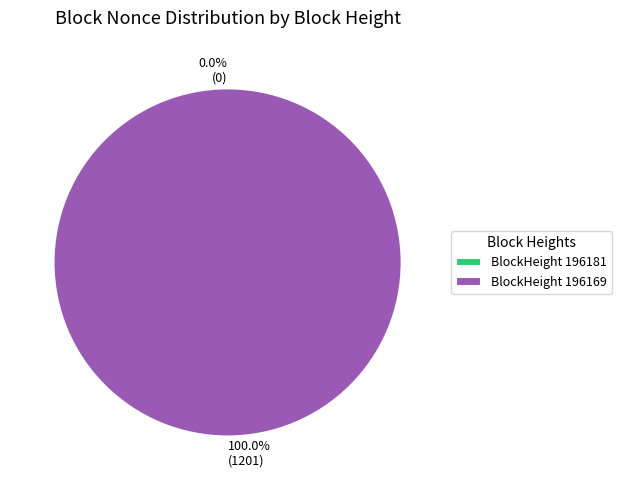

The 196181 slice represents 1% of the pie. True or false?

False